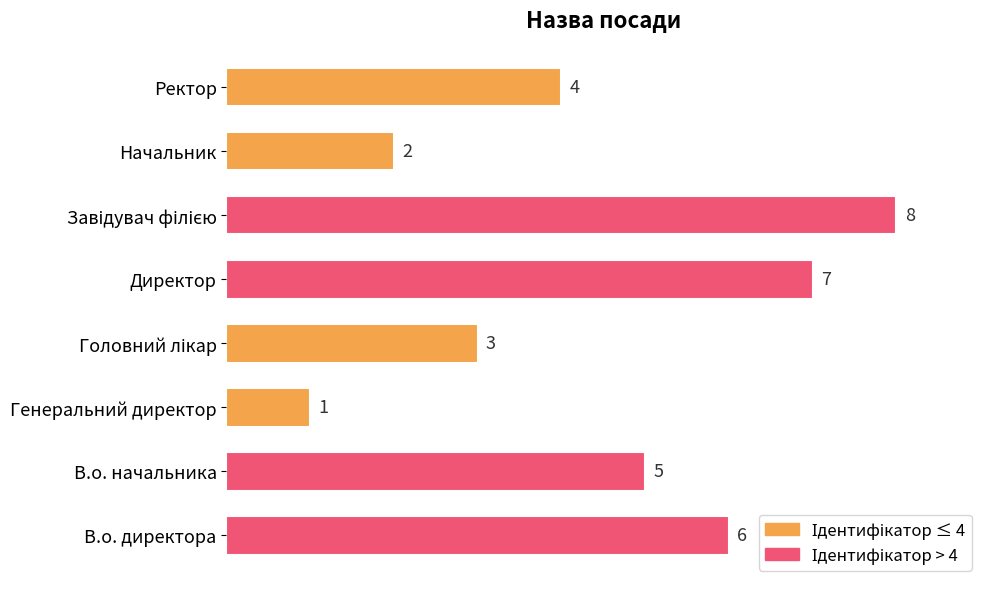

At which category does the chart reach its minimum across all series?

Генеральний директор